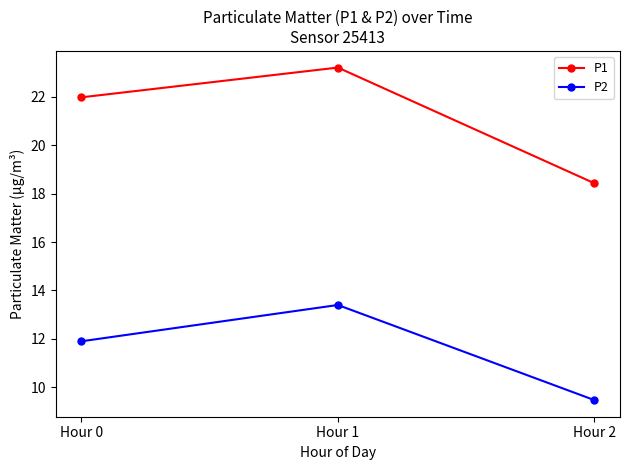

What is the value of the P2 point at the 1st from the left?

11.9